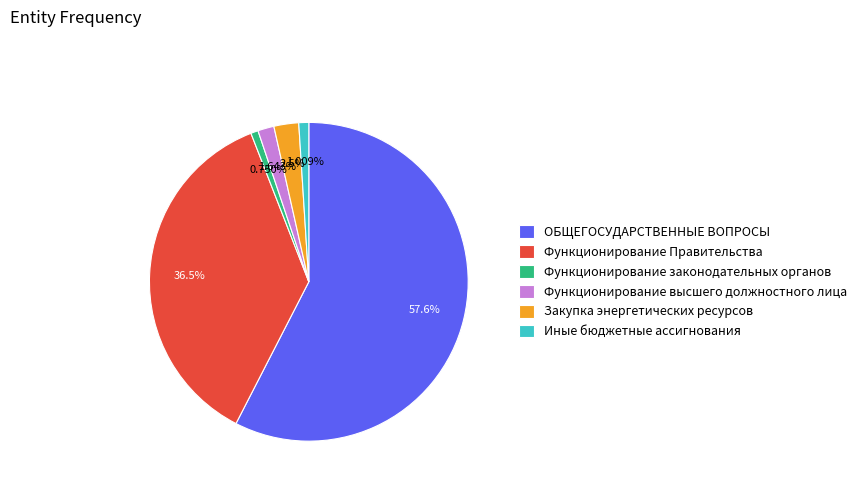

Combined, do Функционирование Правительства and Функционирование высшего должностного лица account for over 50%?

No